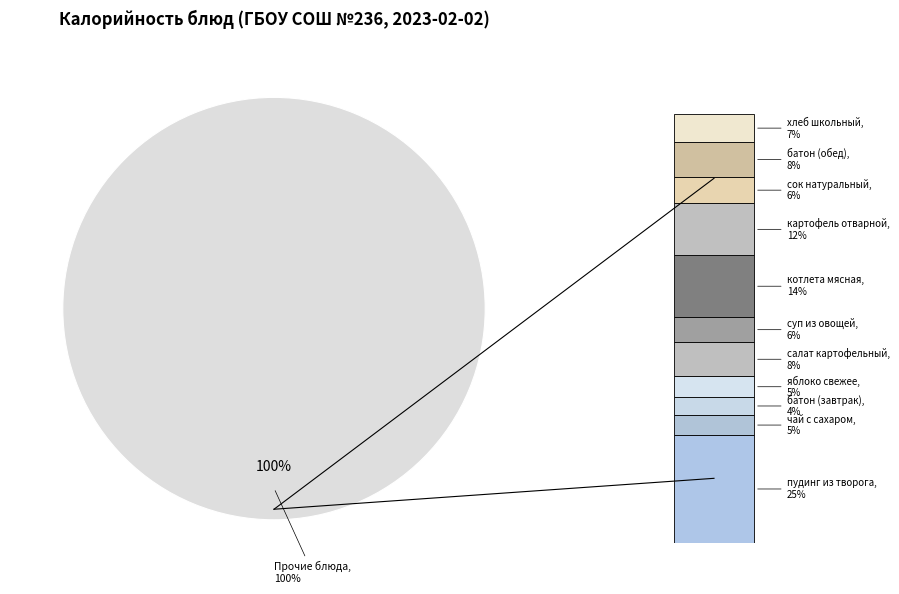

Count the number of slices in the pie.

11